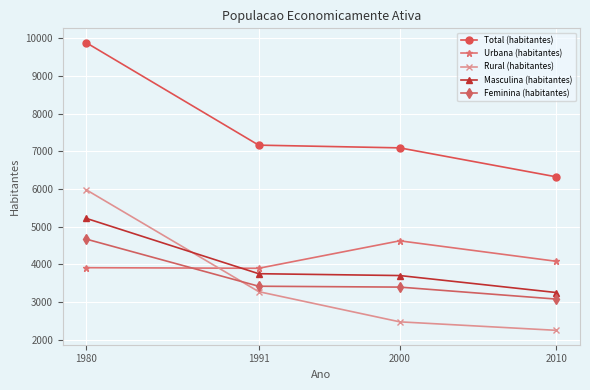

What is the value of the Feminina (habitantes) point at the 3rd from the left?

3393